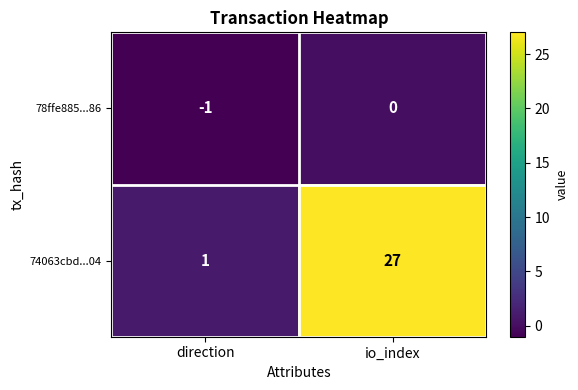

What is the minimum value shown in the chart?

-1